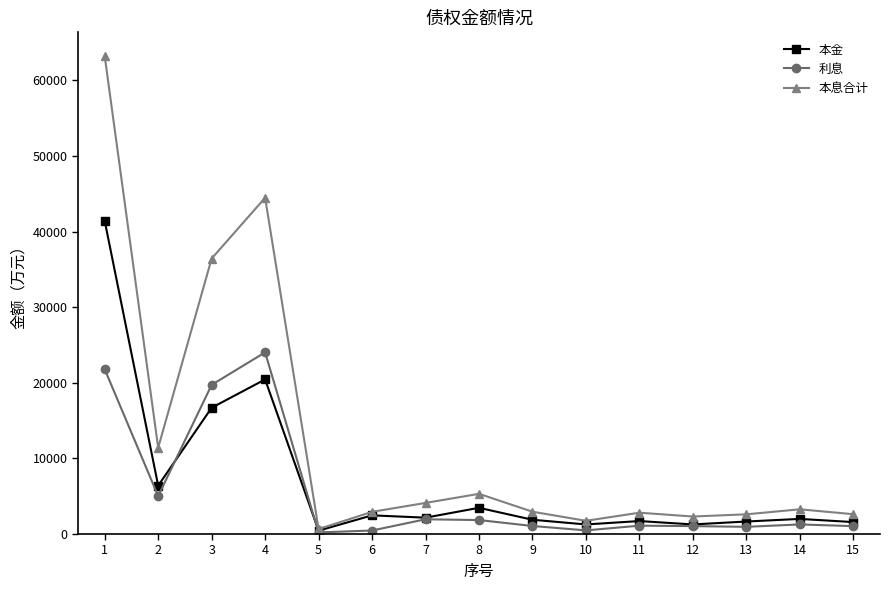

At how many categories does at least one series exceed 58852?

1